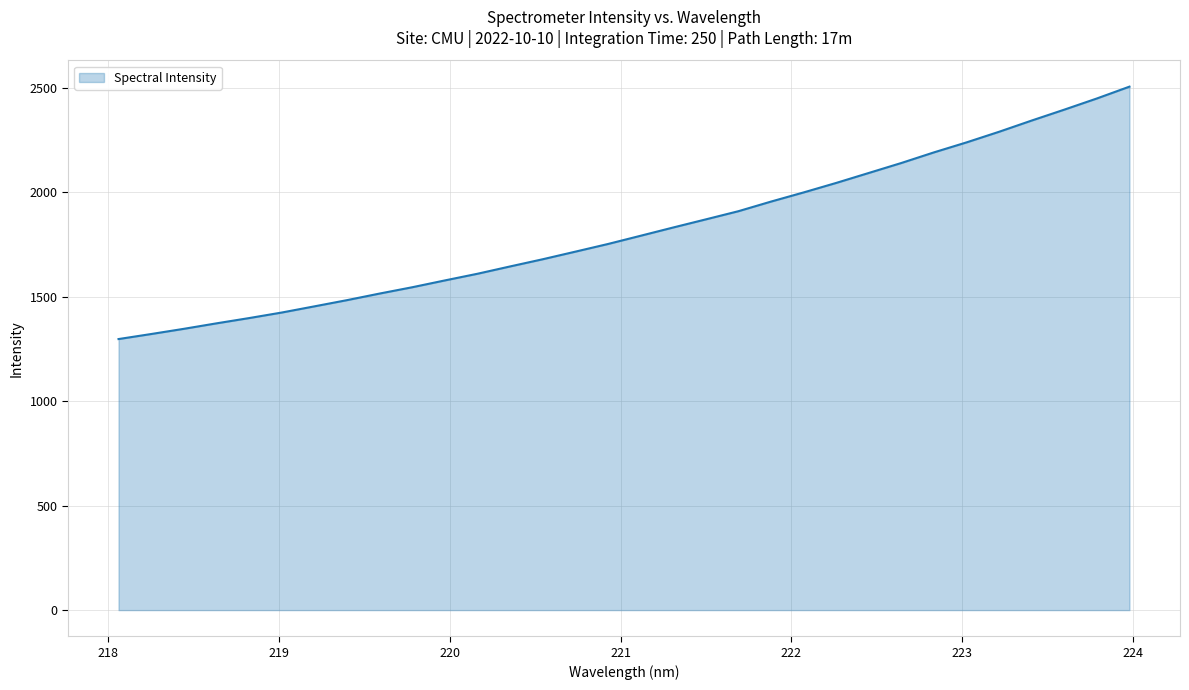

What is the smallest value displayed?

1297.2